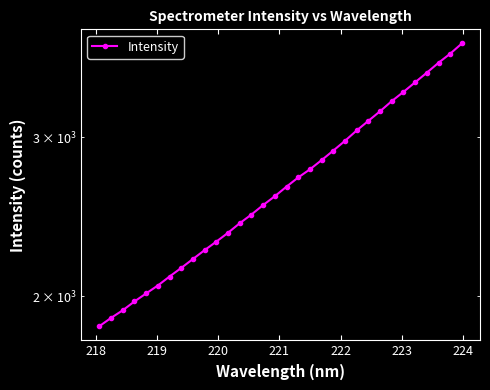

The chart shows a value of 4138.0 at 15. True or false?

False